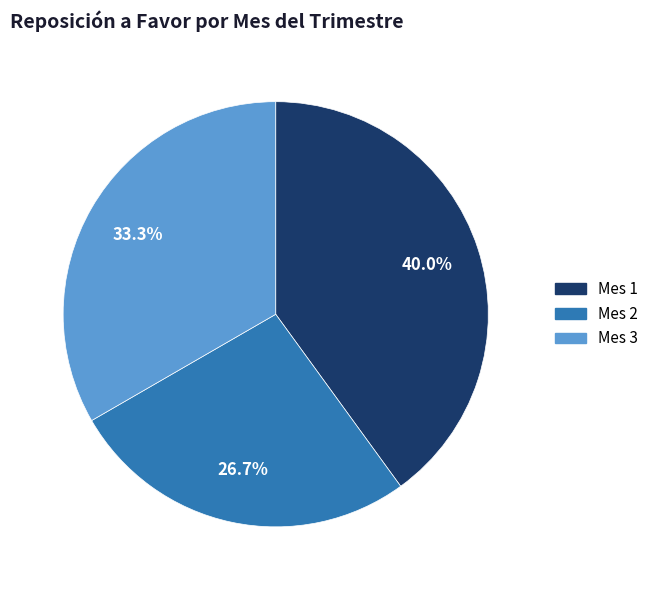

Rank the categories by value from lowest to highest.

Mes 2, Mes 3, Mes 1